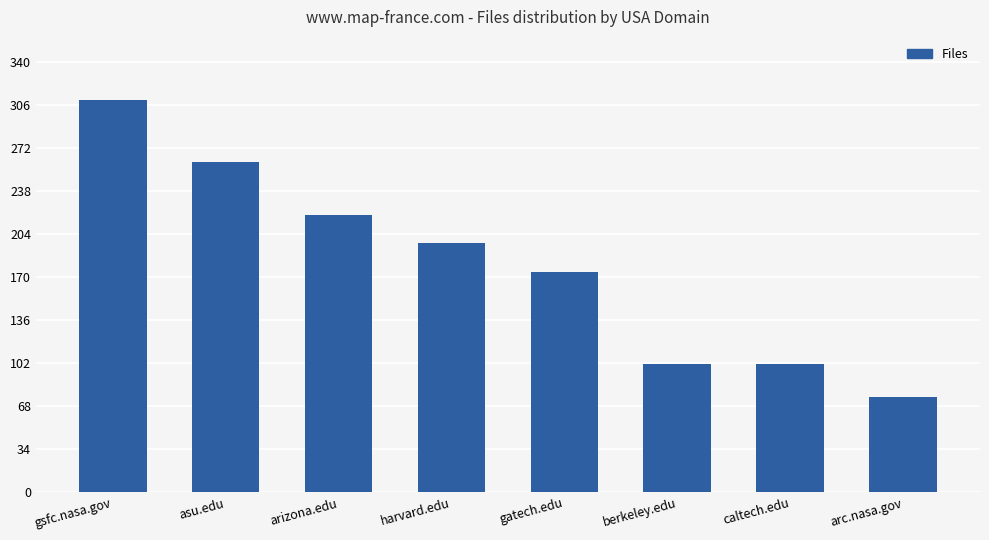

Reading left to right, extract all data points from this chart.

310	261	219	197	174	101	101	75